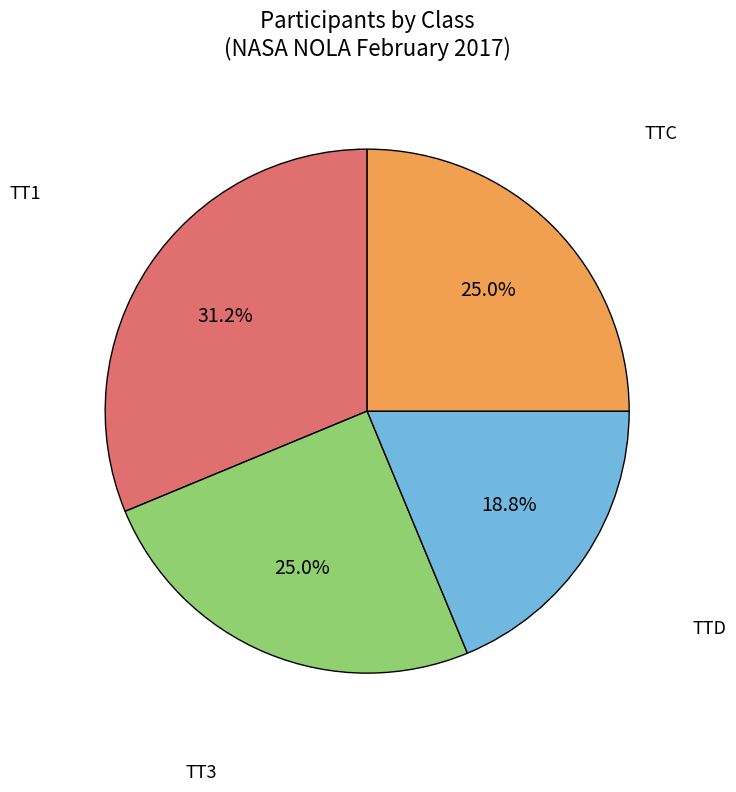

Is there any slice that represents more than half of the pie?

No